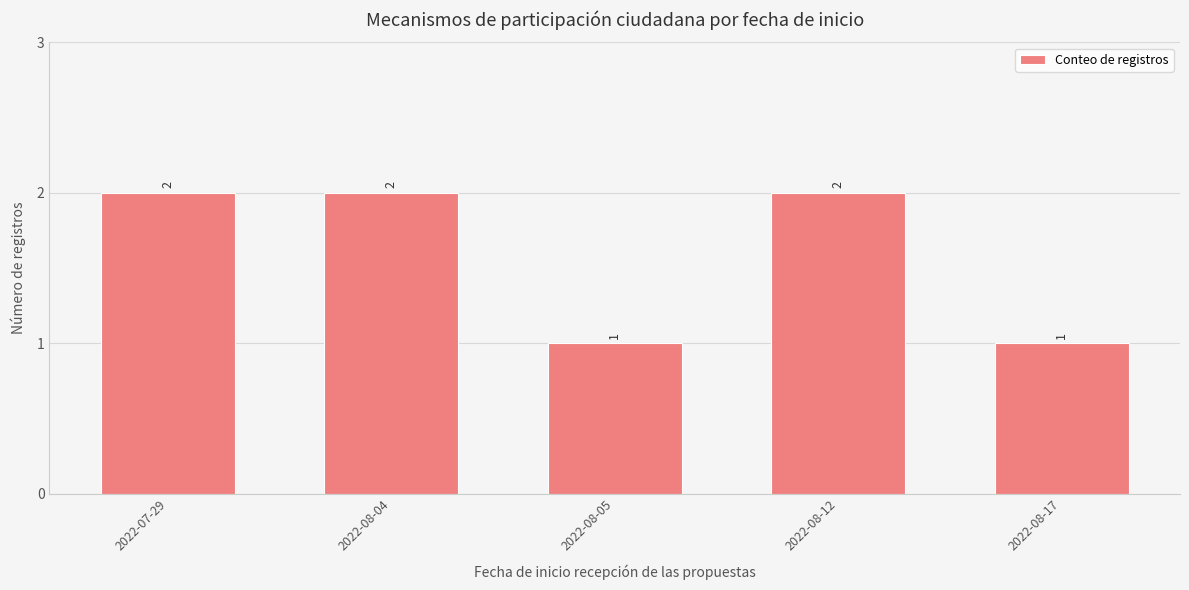

Which has a higher value, 2022-08-17 or 2022-08-04?

2022-08-04